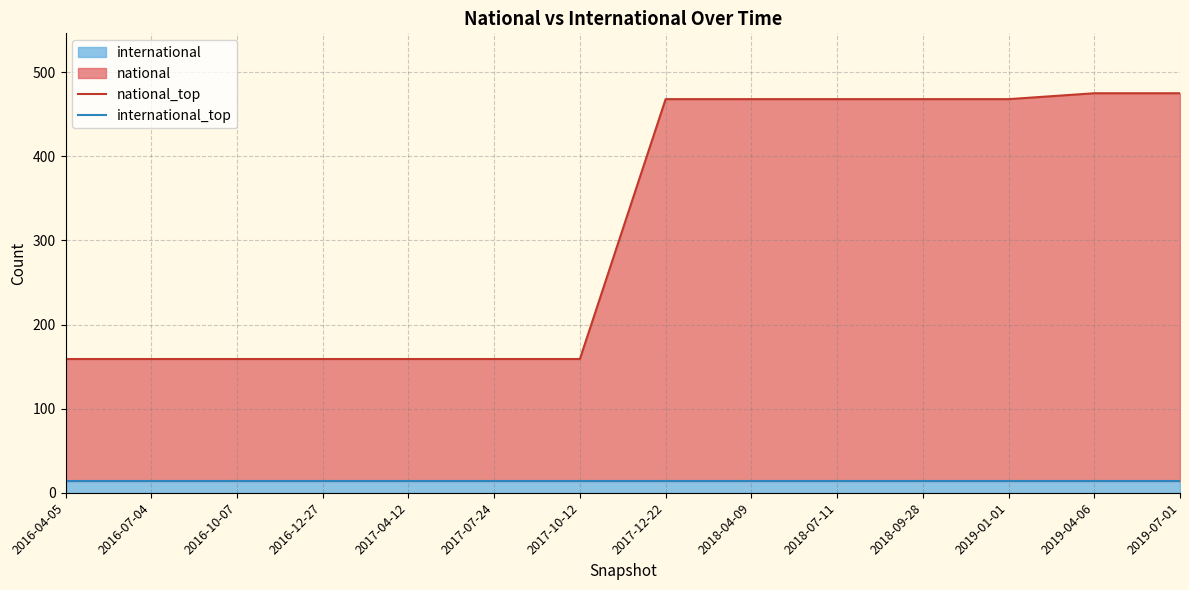

Reading left to right, extract all data points from this chart.

national_top: 159	159	159	159	159	159	159	468	468	468	468	468	475	475
international_top: 14	14	14	14	14	14	14	14	14	14	14	14	14	14